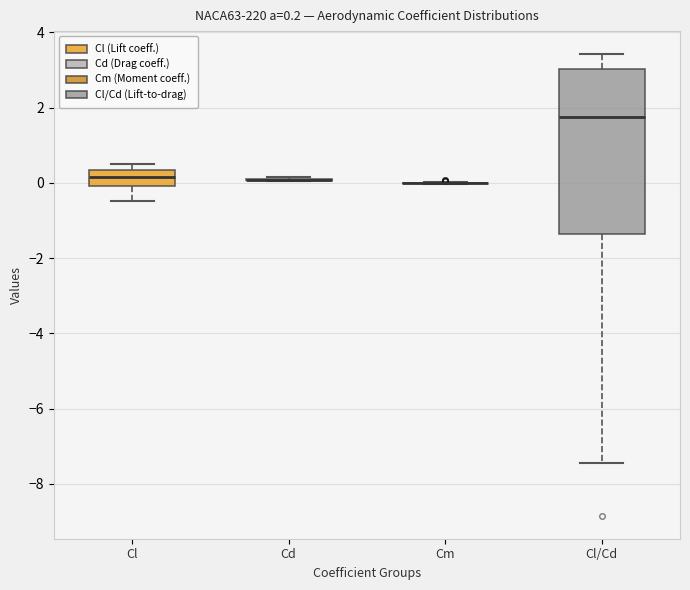

Comparing the boxes themselves (not the whiskers), which one is the tallest?

Cl/Cd